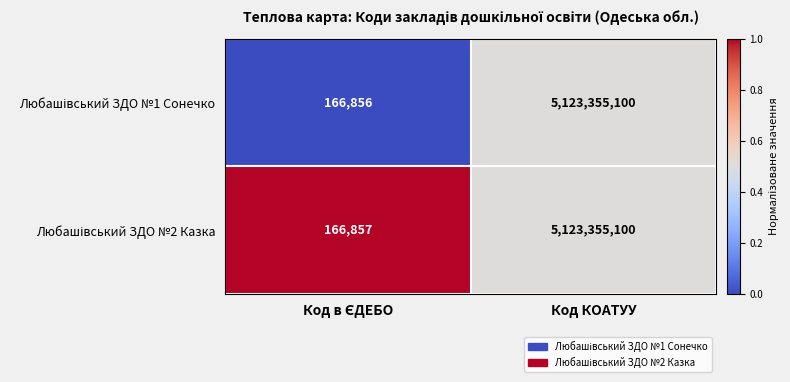

What is the smallest value displayed?

166856